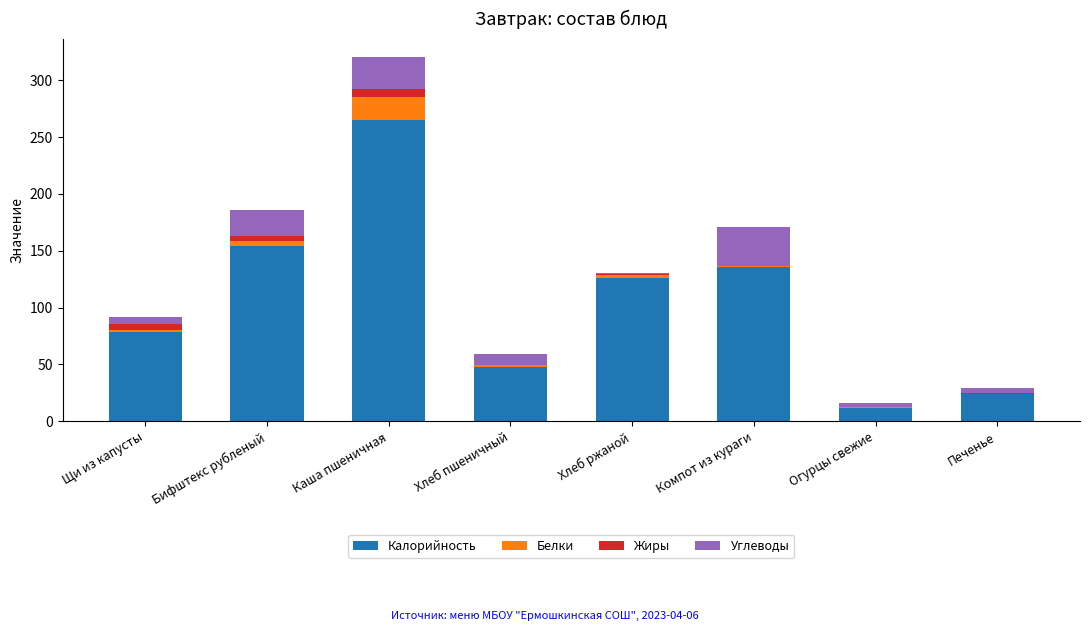

At which category is the sum across all series the highest?

Каша пшеничная